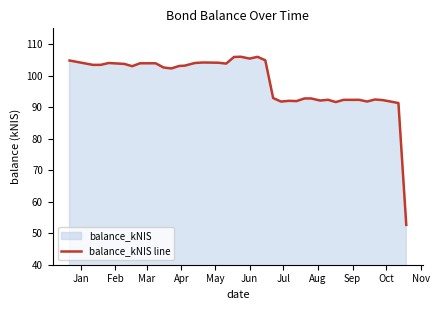

What is the difference between the second highest and second lowest values?

14.7